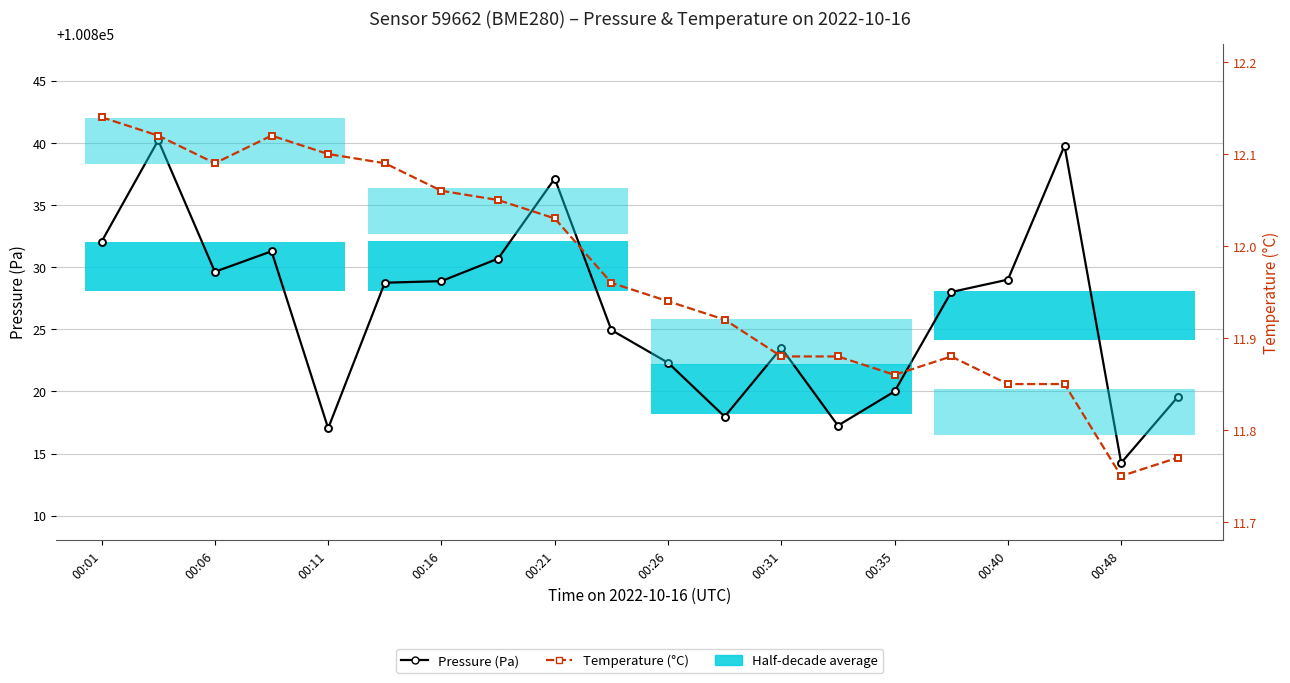

What is the average value of the Temperature (°C) series?

12.0